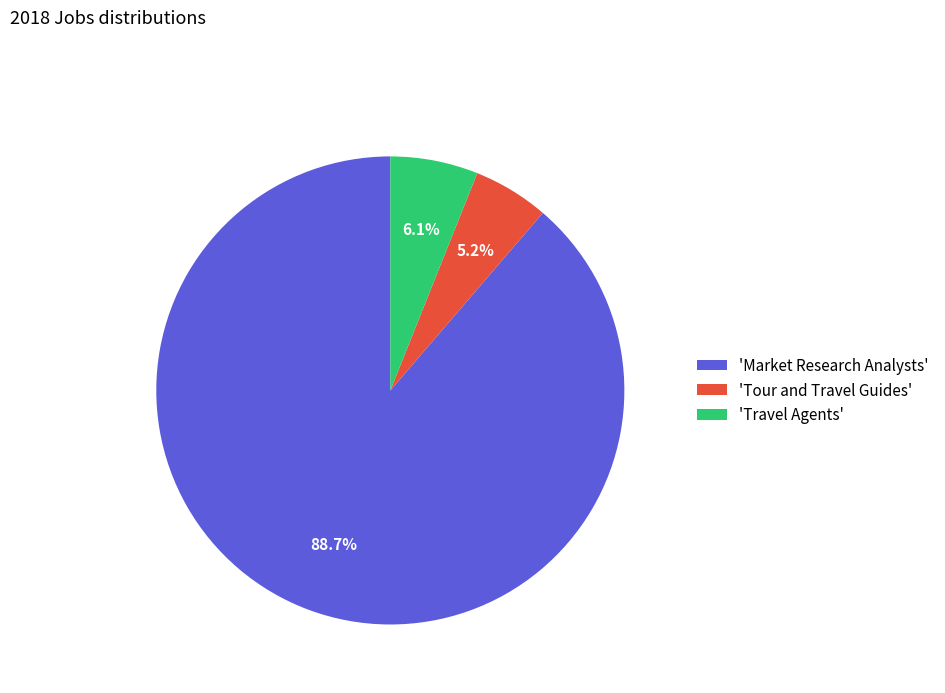

What is the largest slice in the pie chart?

'Market Research Analysts'